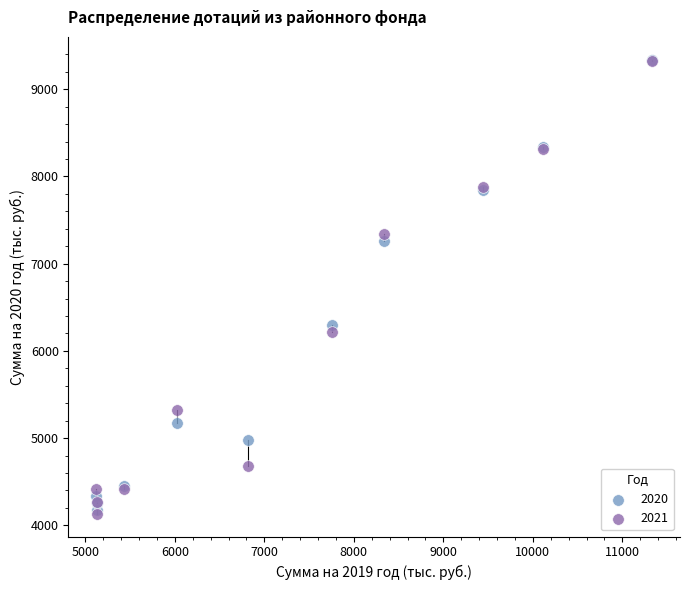

Across all series, what Y value is closest to 6735?

6301.1